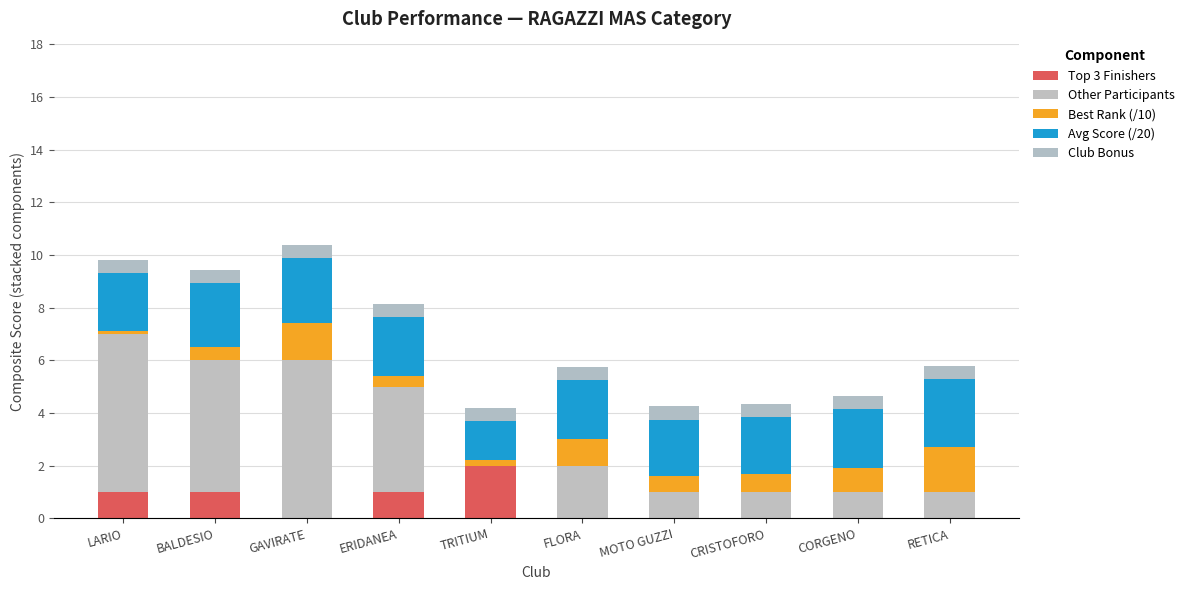

Are the bars grouped side by side (vs. stacked)?

No